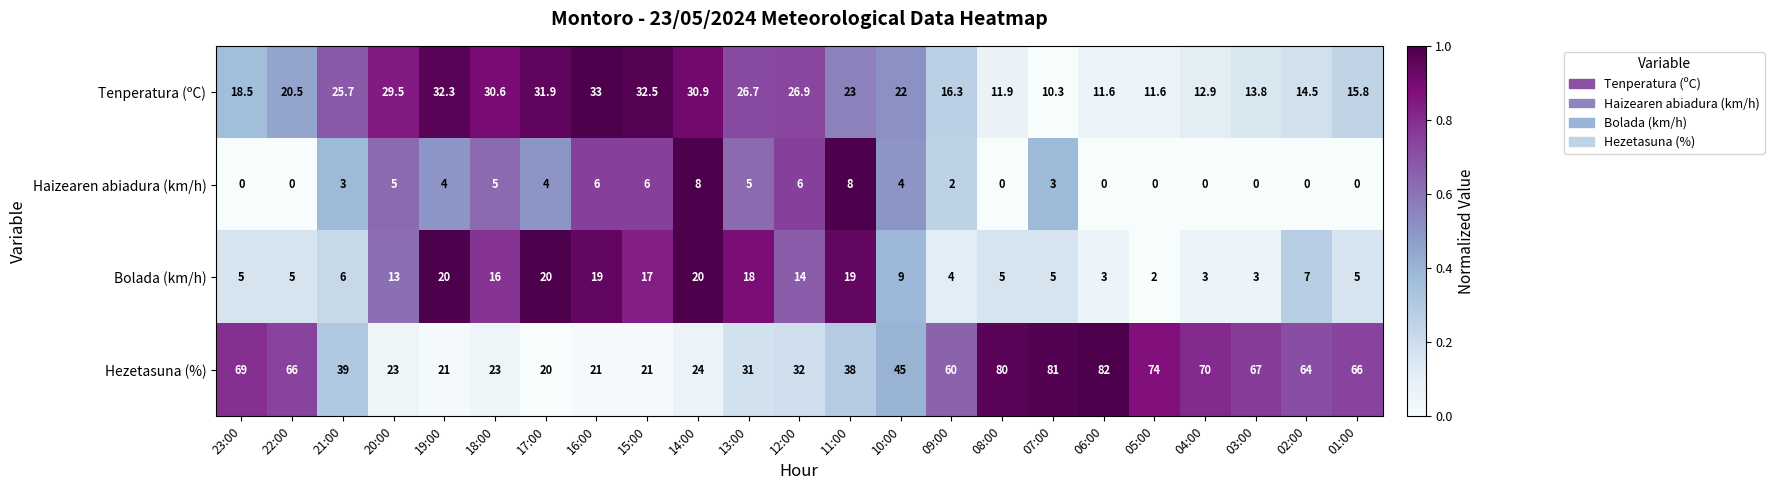

Which series has the largest total across all categories?

Hezetasuna (%)